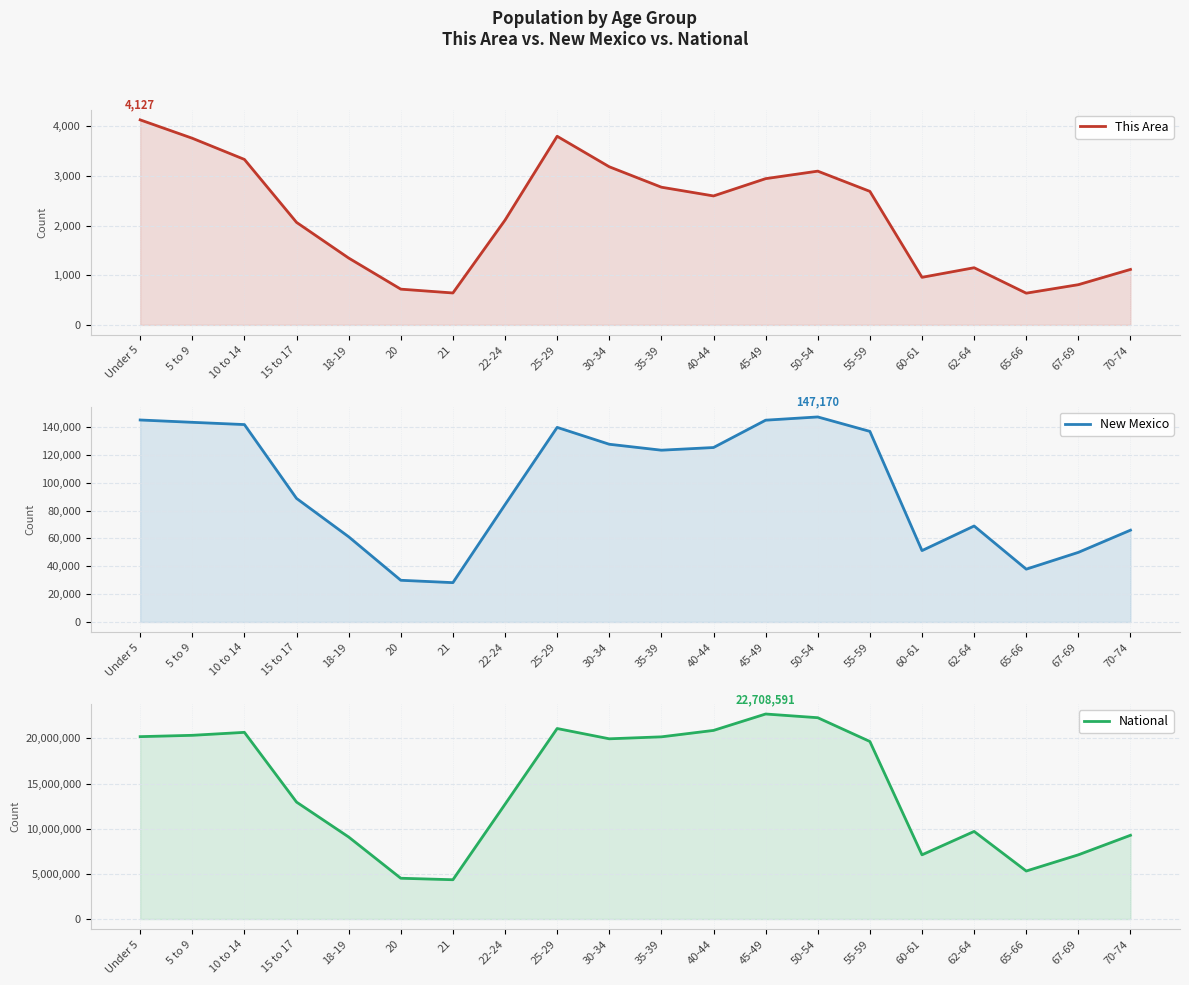

What is the minimum value for National?

4354294